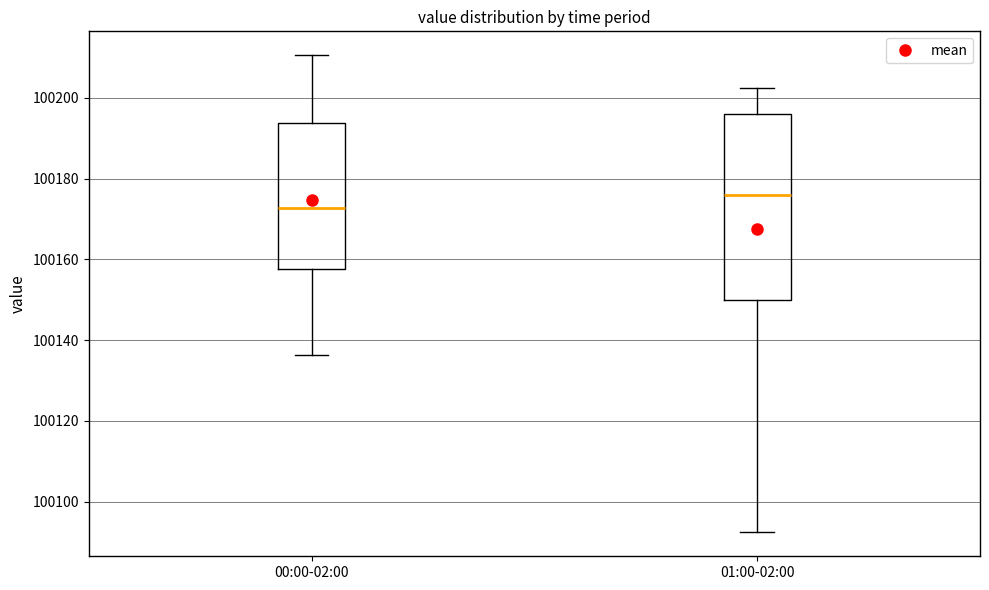

Reading left to right, read every box against the y-axis: the position of its median line, the range the box covers, and the ends of its whiskers. The values are not printed on the chart, so give them approximately, as read against the axis.

00:00-02:00: median 100172, box 100158 to 100194, whiskers 100136 to 100210
01:00-02:00: median 100176, box 100150 to 100196, whiskers 100092 to 100202